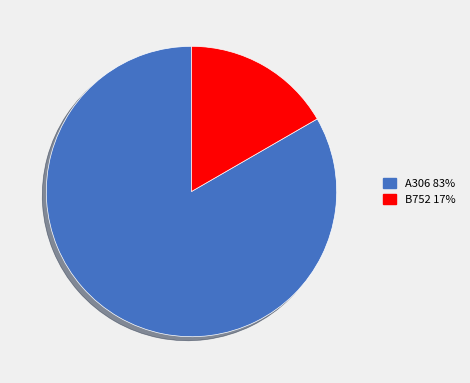

Is B752 the majority of the pie?

No